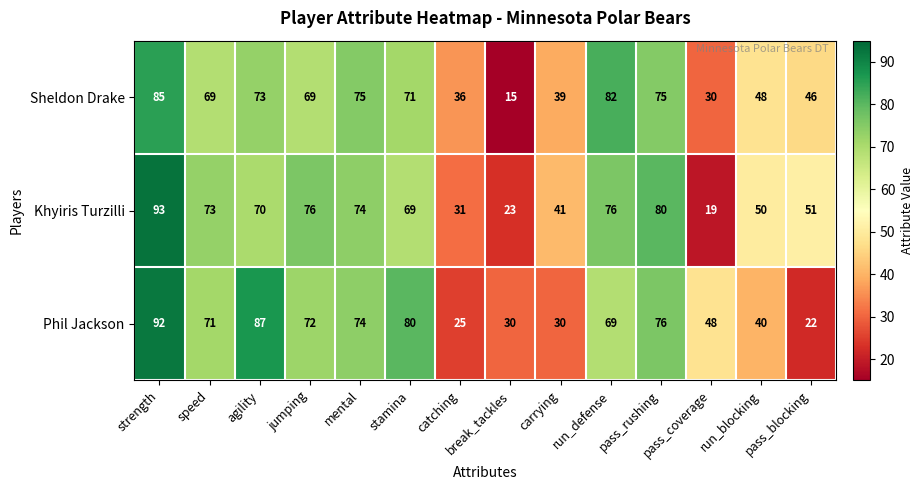

What is the difference between the Sheldon Drake values at pass_blocking and agility?

27